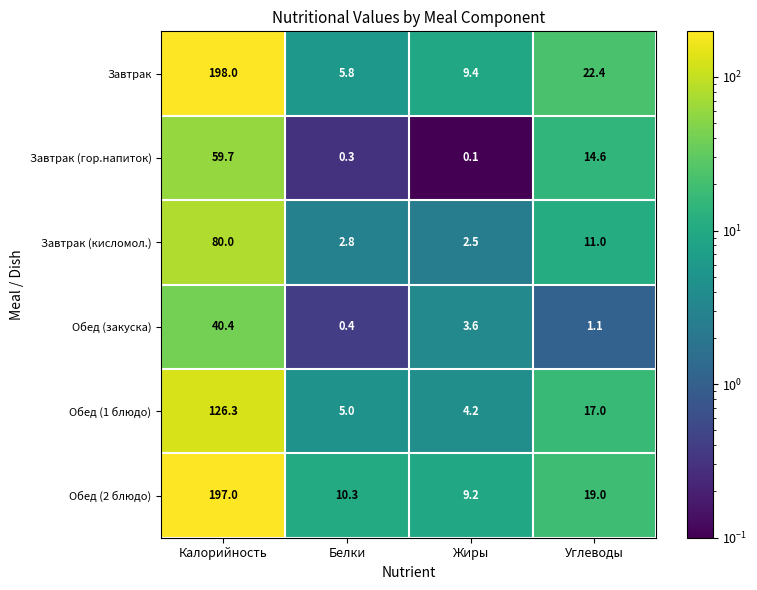

What is the approximate value of Обед (1 блюдо) at Калорийность?

126.3